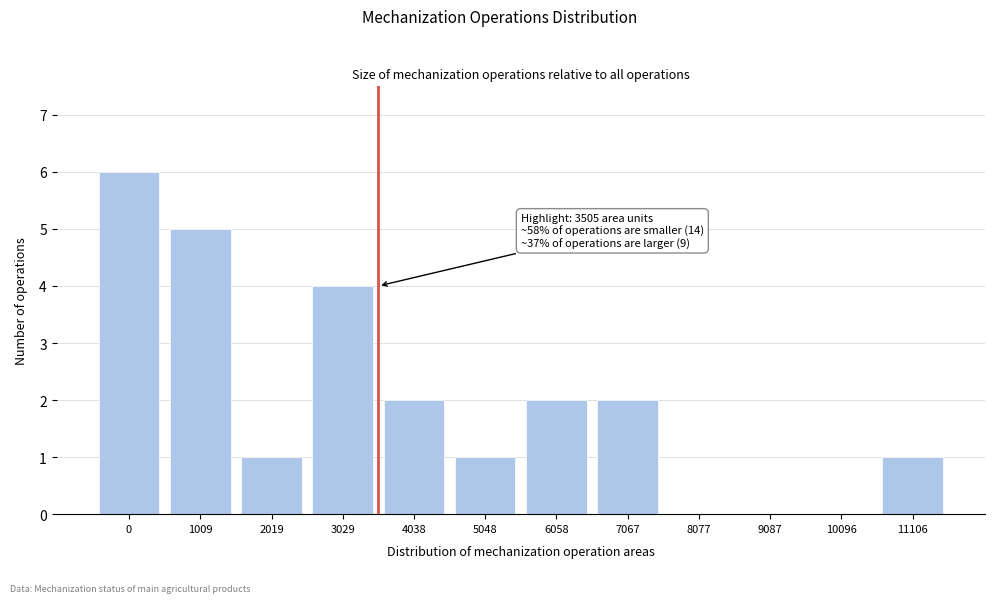

Reading left to right, transcribe all the data shown in this chart.

0=6	1009=5	2019=1	3029=4	4038=2	5048=1	6058=2	7067=2	8077=0	9087=0	10096=0	11106=1